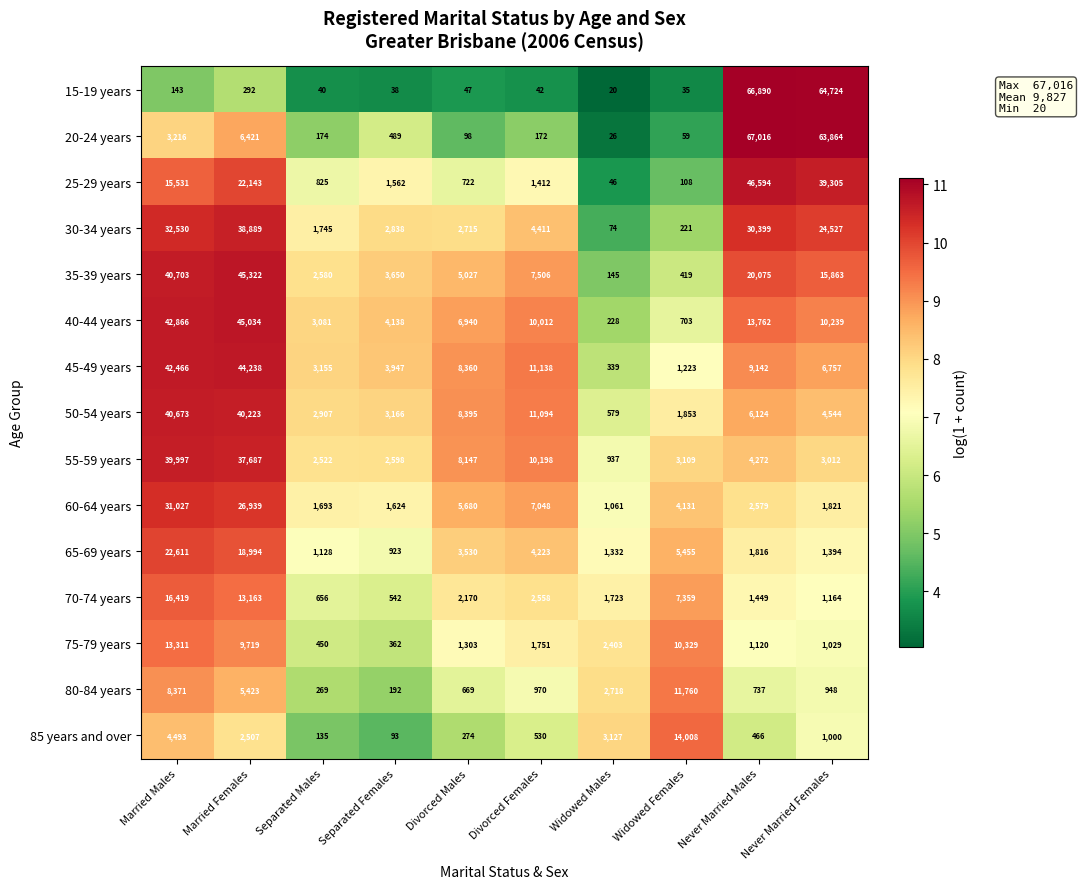

What is the sum of all 30-34 years values?

138349